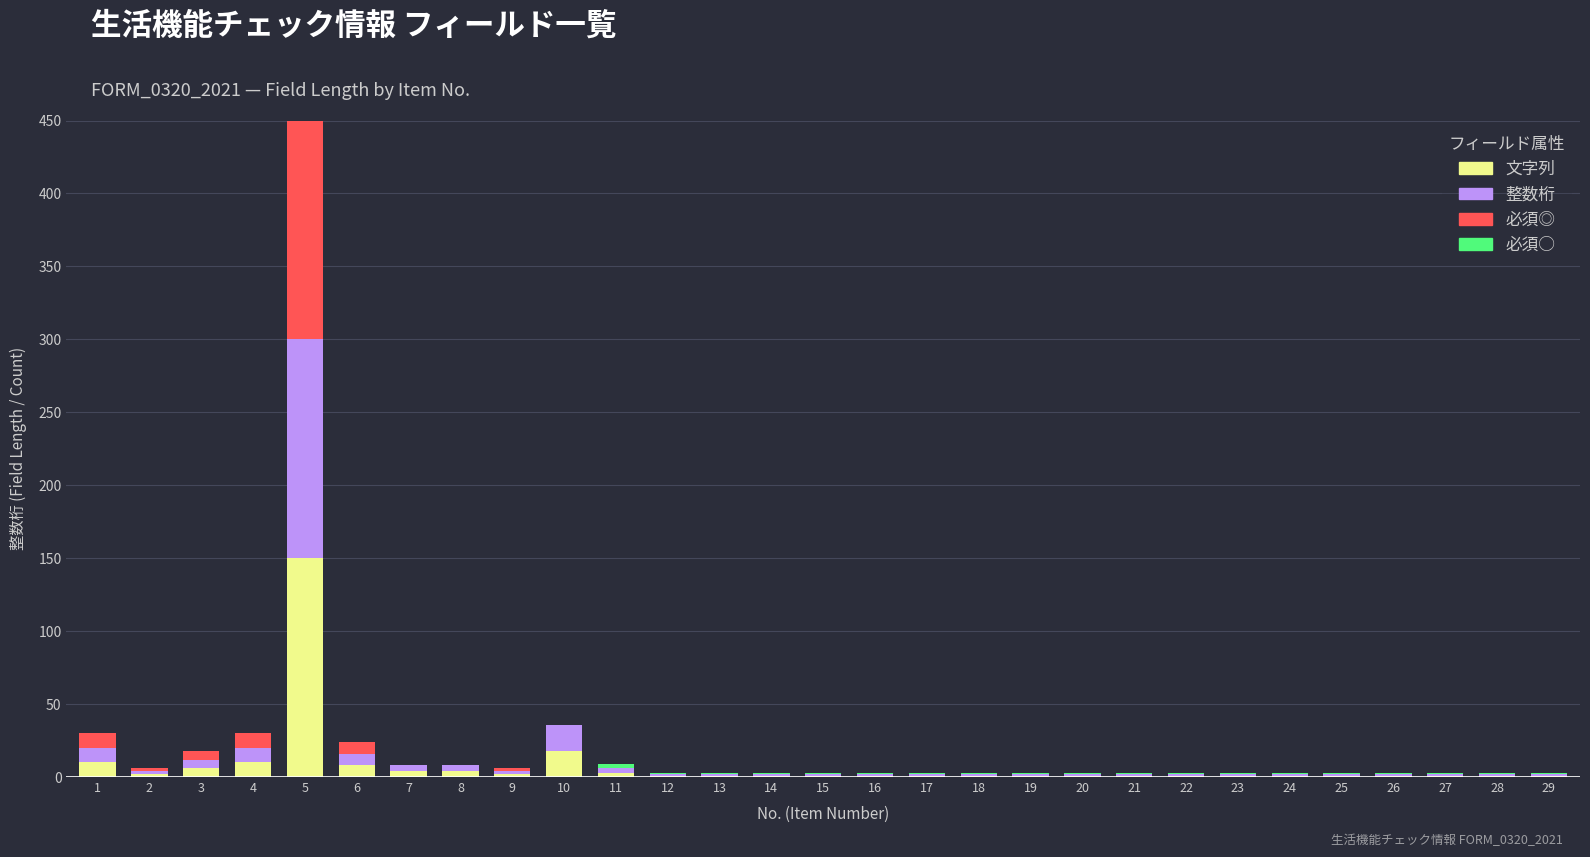

At which category is the sum across all series the highest?

5